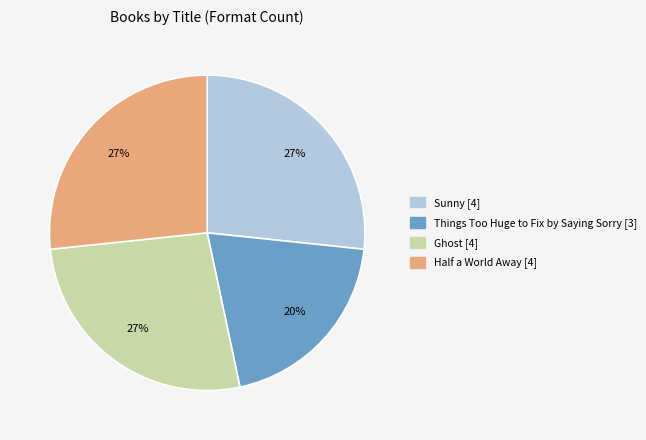

Is the sum of Sunny and Ghost greater than half?

Yes